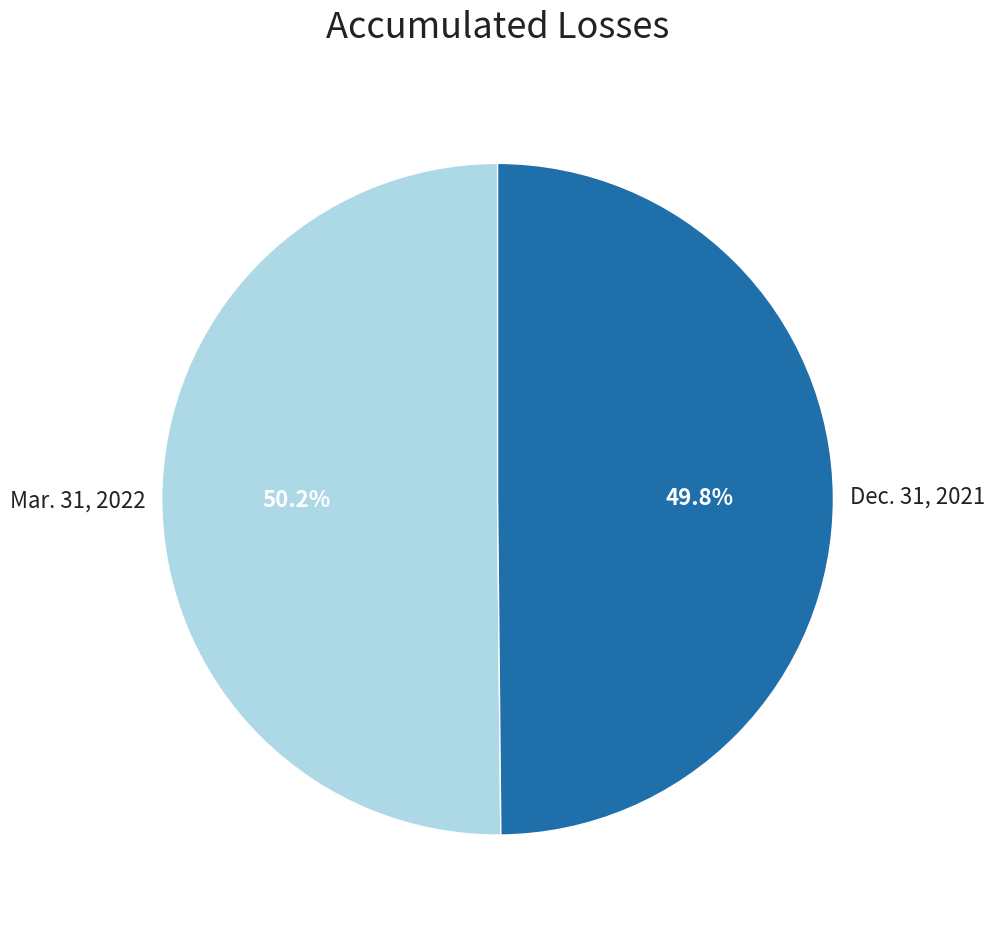

Combined, do Dec. 31, 2021 and Mar. 31, 2022 account for over 50%?

Yes